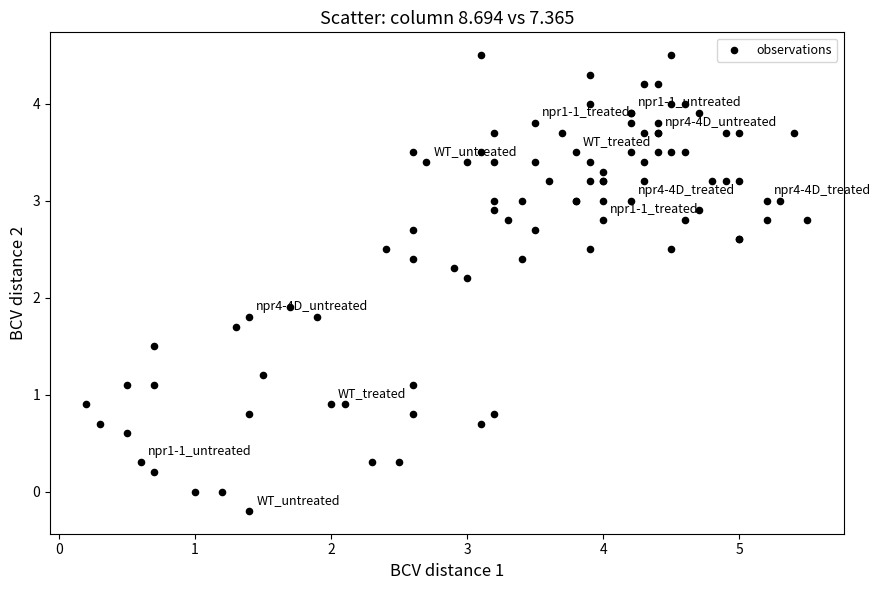

What Y value in the scatter plot is closest to 2?

1.9